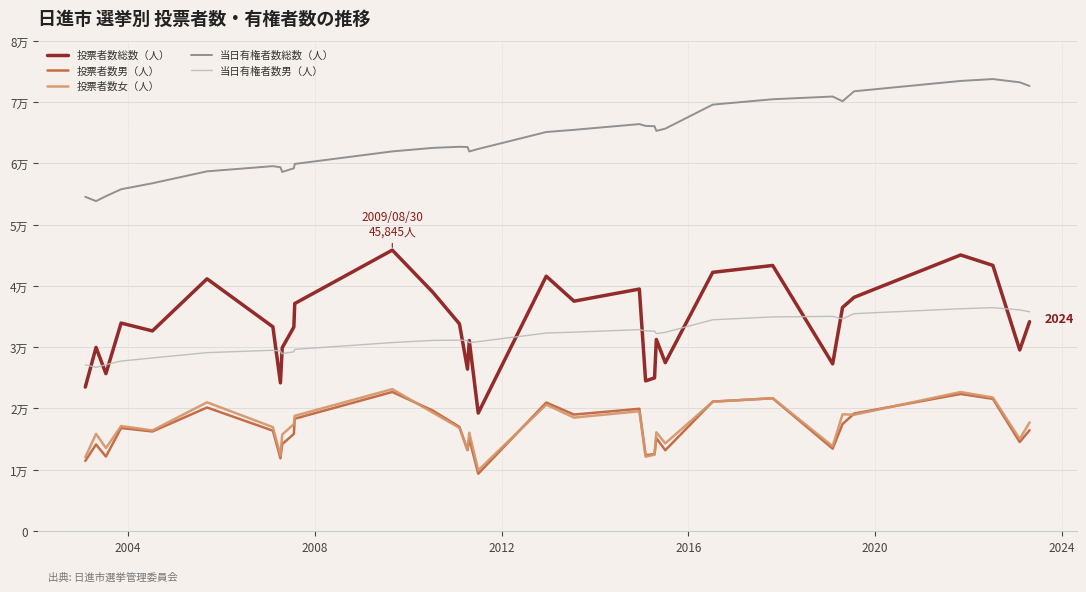

Does the chart have visible grid lines?

Yes